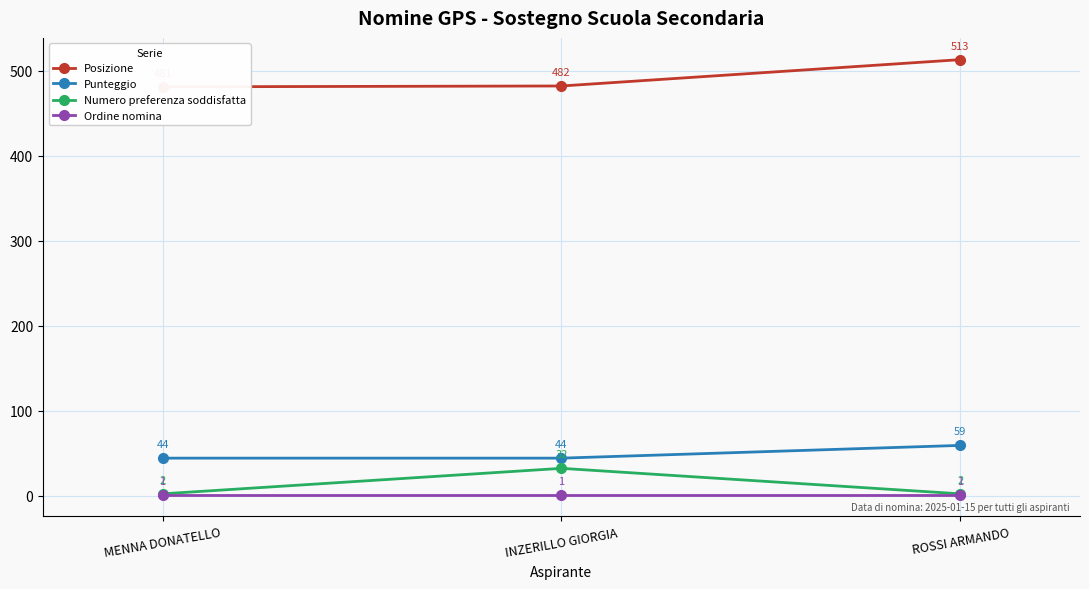

At which category is the sum across all series the highest?

ROSSI ARMANDO